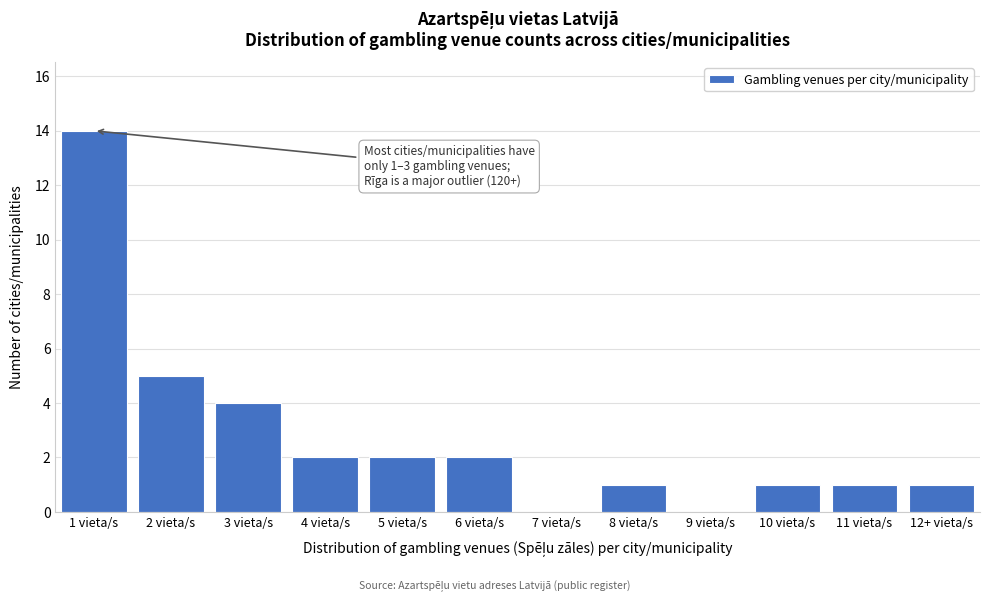

Reading left to right, what are all the values shown in this chart?

1 vieta/s=14	2 vieta/s=5	3 vieta/s=4	4 vieta/s=2	5 vieta/s=2	6 vieta/s=2	7 vieta/s=0	8 vieta/s=1	9 vieta/s=0	10 vieta/s=1	11 vieta/s=1	12+ vieta/s=1